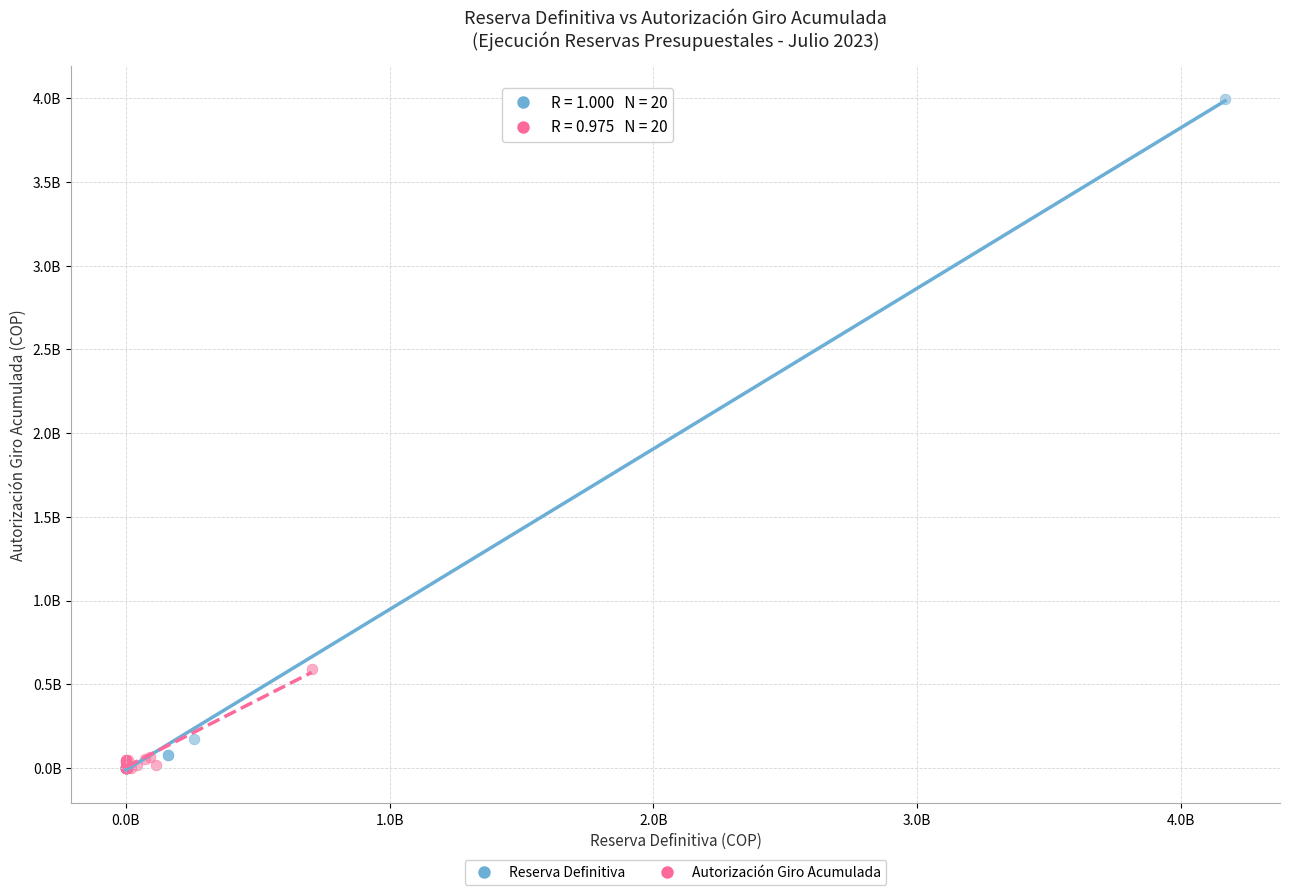

What are all the series names shown in the legend?

Reserva Definitiva, Autorización Giro Acumulada